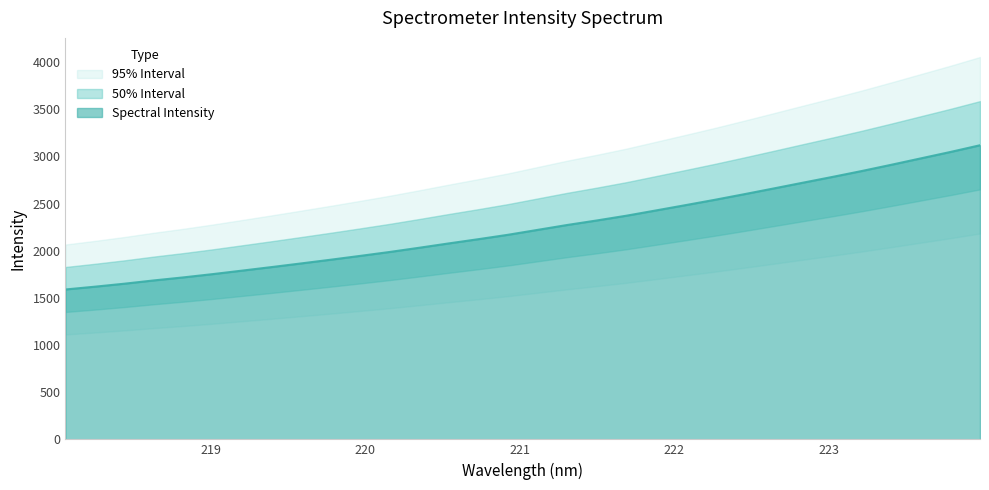

Reading left to right, transcribe all the data shown in this chart.

218.0596=1589.2	218.2508=1618.9	218.442=1650.6	218.6332=1685.5	218.8244=1717.6	219.0156=1752.6	219.2067=1789.8	219.3979=1827.5	219.589=1866.2	219.7801=1905.5	219.9712=1946.0	220.1623=1987.7	220.3533=2032.4	220.5444=2078.4	220.7354=2123.0	220.9264=2169.5	221.1174=2221.4	221.3083=2273.1	221.4993=2320.9	221.6902=2371.1	221.8812=2426.9	222.0721=2482.9	222.263=2539.8	222.4538=2599.4	222.6447=2660.4	222.8355=2722.0	223.0264=2783.1	223.2172=2846.0	223.408=2912.1	223.5987=2979.8	223.7895=3047.5	223.9802=3118.4